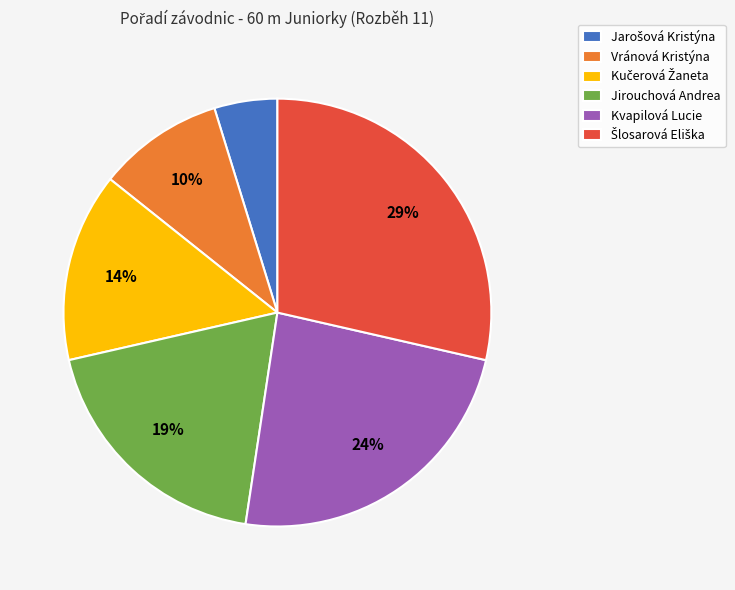

Does Kvapilová Lucie represent more than half of the total?

No